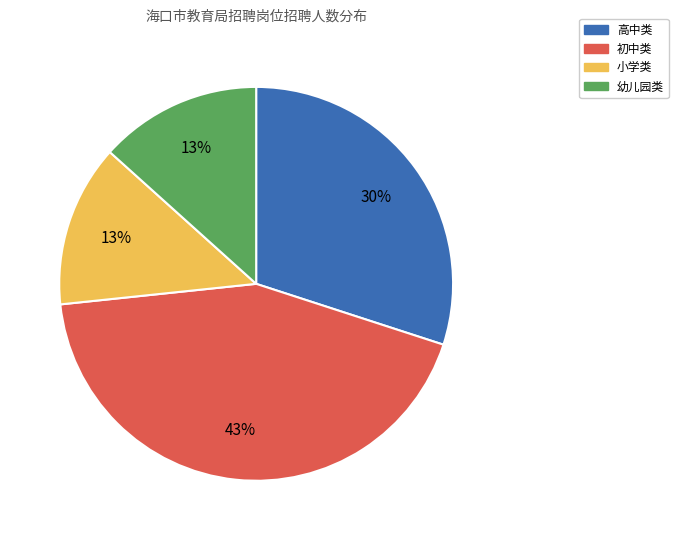

To the nearest percent, what is the average slice percentage?

25%